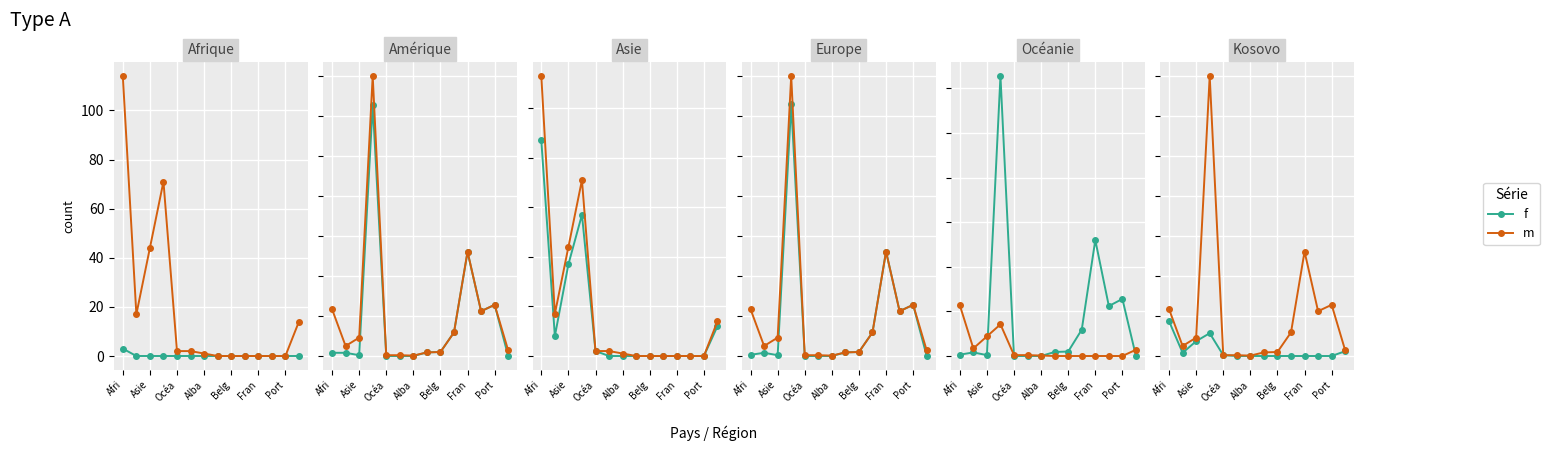

What is the sum of all m values?

1486